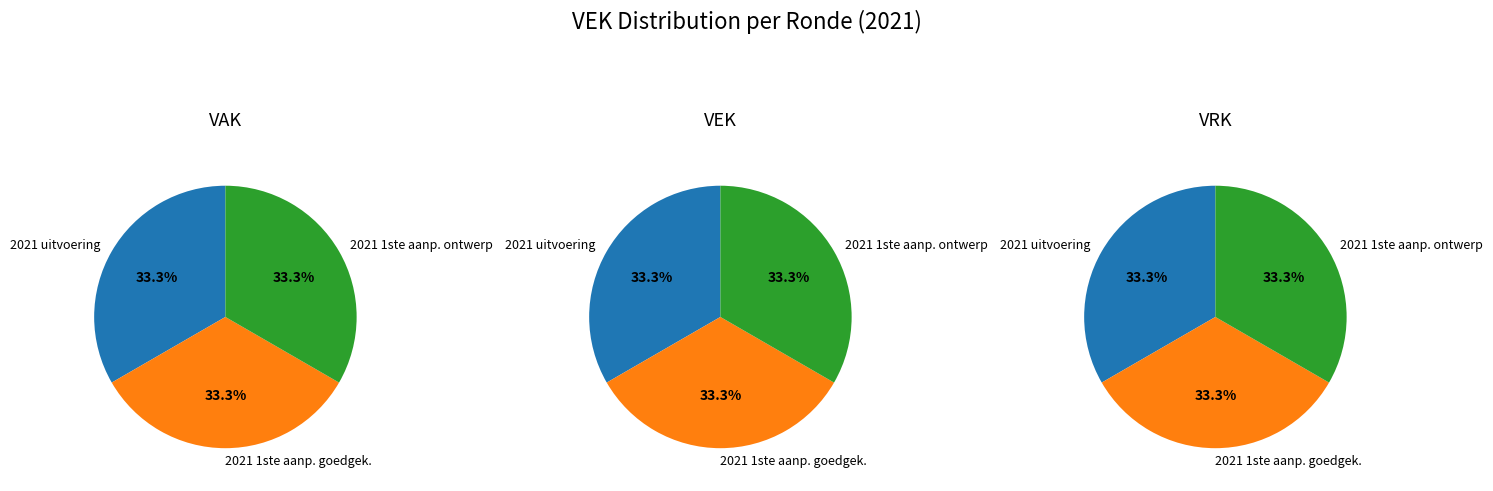

Is there any slice that represents more than half of the pie?

No